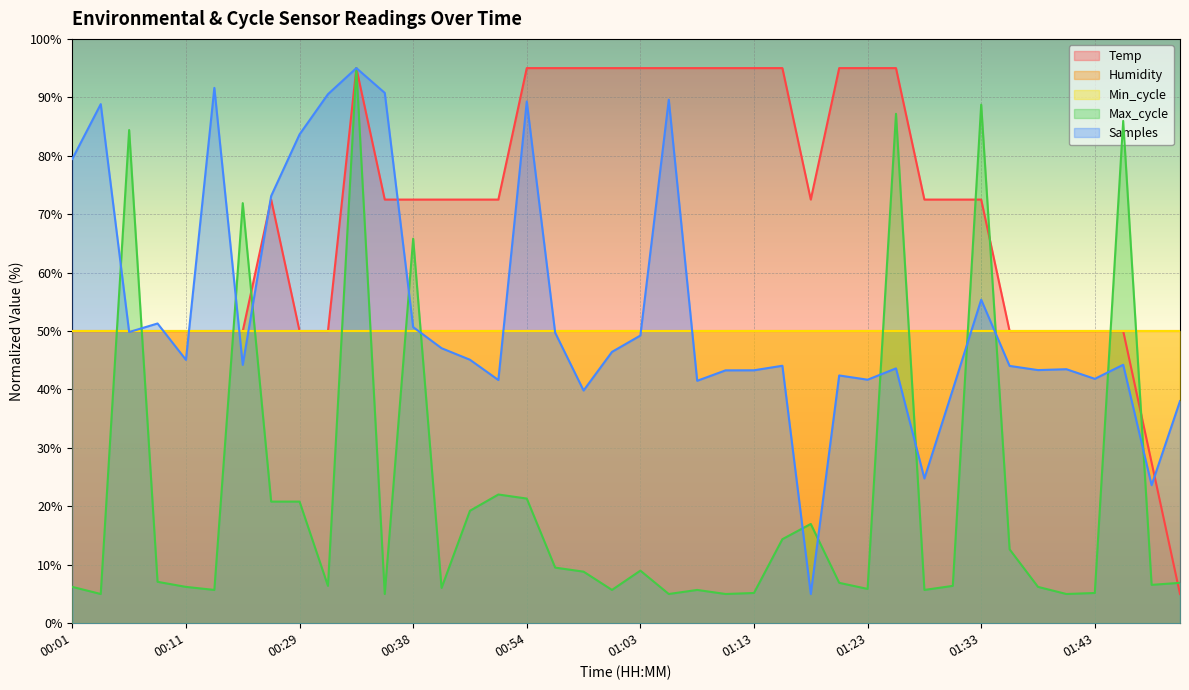

What is the label of the 34th point from the right?

00:16